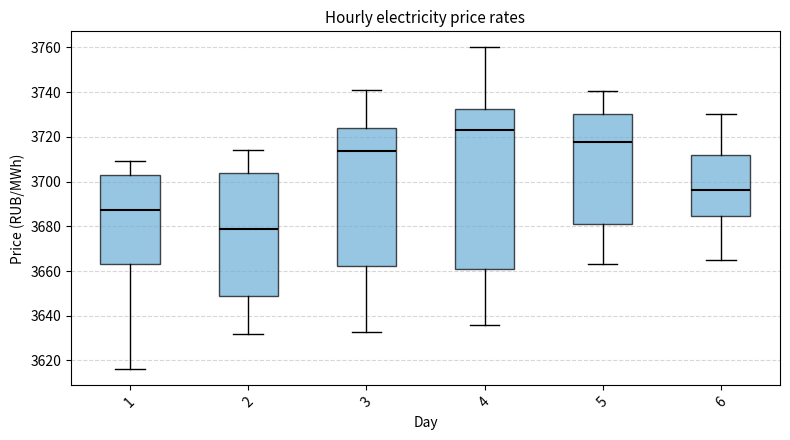

Reading left to right, transcribe this box plot: for each box, give where its median line is, the range the box spans, and where its two whiskers end, as read against the y-axis. The values are not printed on the chart, so give them approximately, as read against the axis.

1: median 3688, box 3662 to 3702, whiskers 3616 to 3710
2: median 3678, box 3648 to 3704, whiskers 3632 to 3714
3: median 3714, box 3662 to 3724, whiskers 3632 to 3742
4: median 3724, box 3662 to 3732, whiskers 3636 to 3760
5: median 3718, box 3682 to 3730, whiskers 3664 to 3740
6: median 3696, box 3684 to 3712, whiskers 3664 to 3730